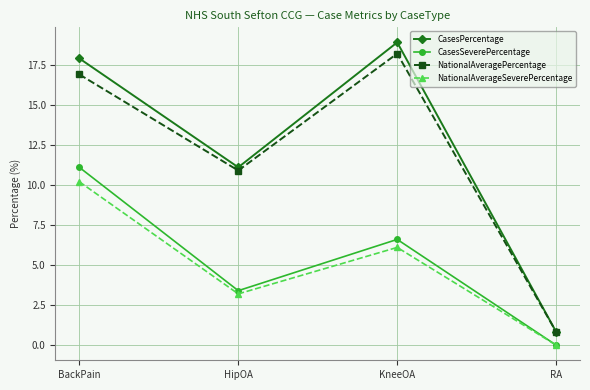

Is this an area chart (filled region under the line)?

No